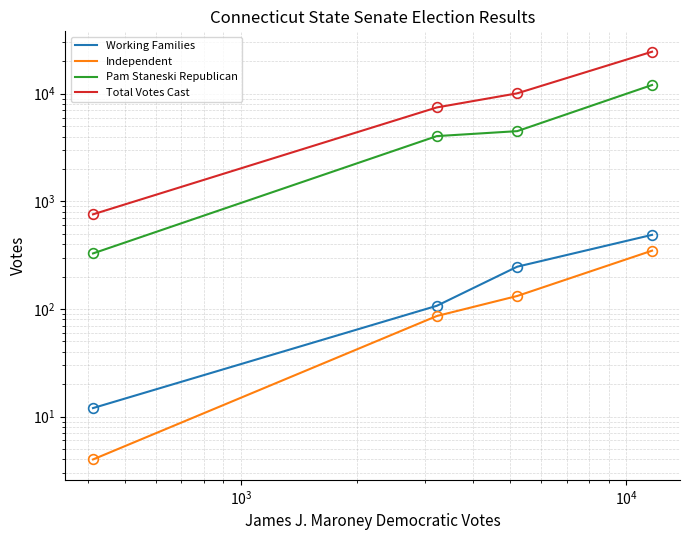

True or false: Independent and Working Families intersect in this chart.

False